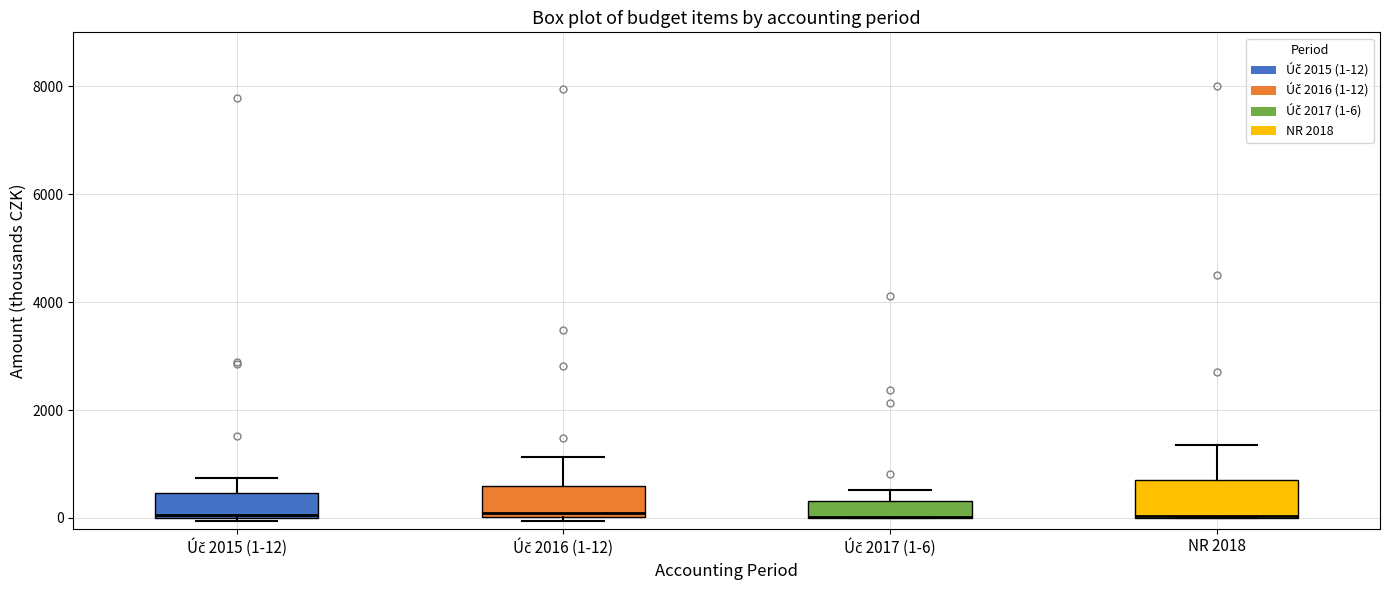

Where is the upper edge of the box for Úč 2017 (1-6) on the y-axis? The values are not printed on the chart, so give them approximately, as read against the axis.

400